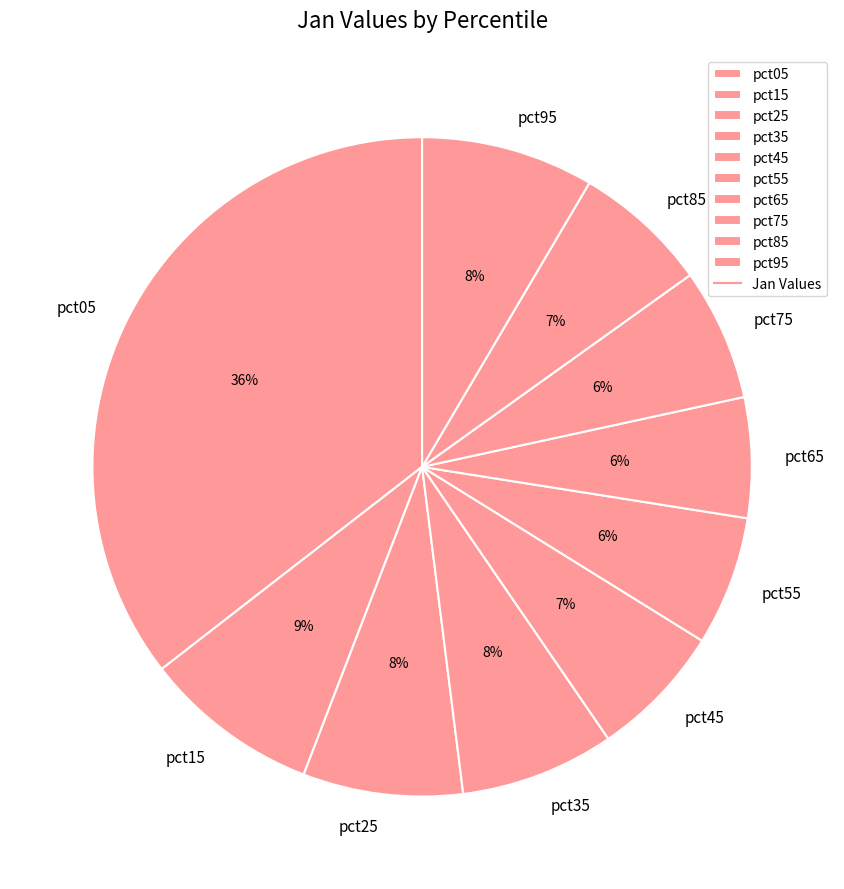

Is there a majority slice in this chart?

No